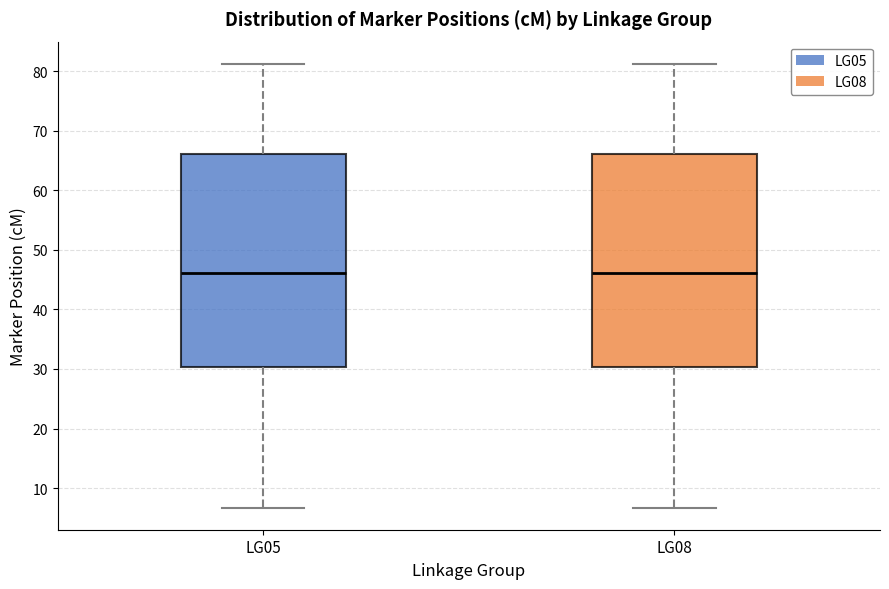

Where is the upper edge of the box for LG08 on the y-axis? The values are not printed on the chart, so give them approximately, as read against the axis.

66